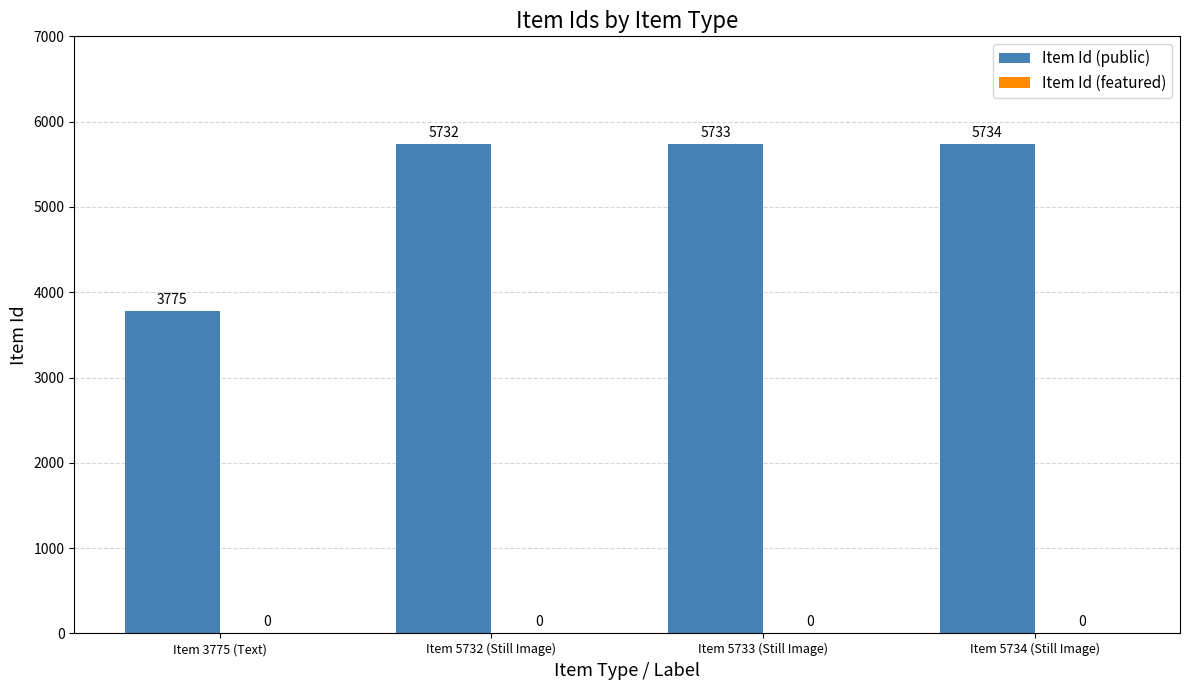

How many categories are shown in the chart?

4